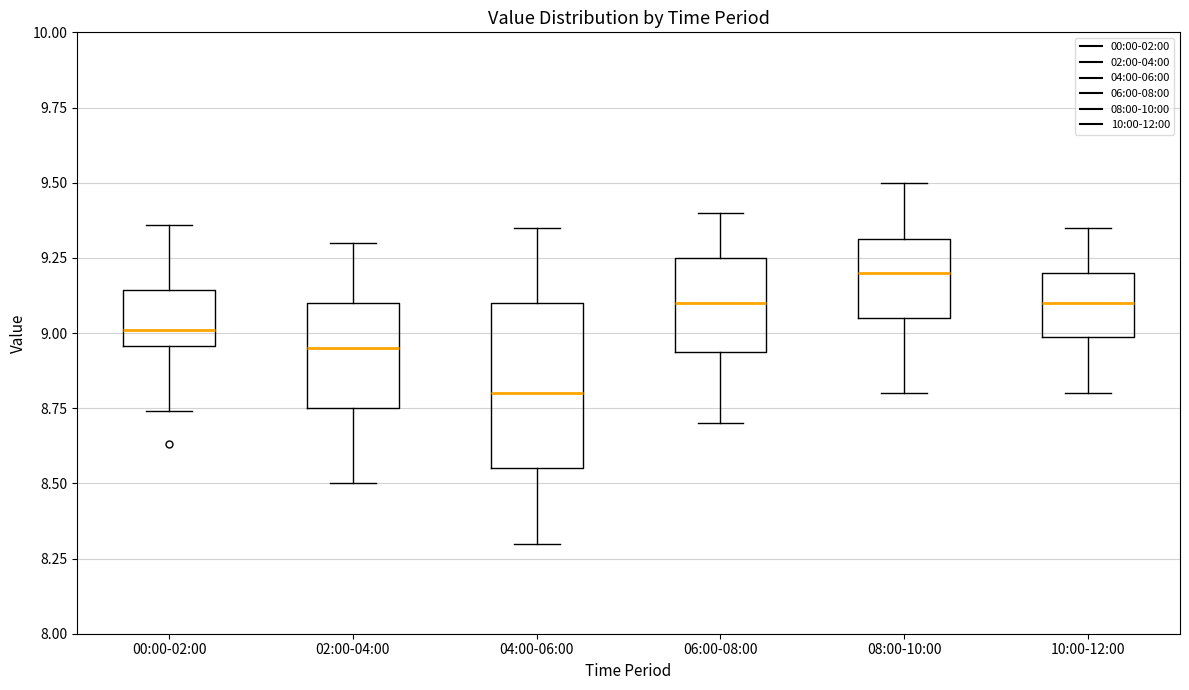

Comparing the boxes themselves (not the whiskers), which one is the tallest?

04:00-06:00